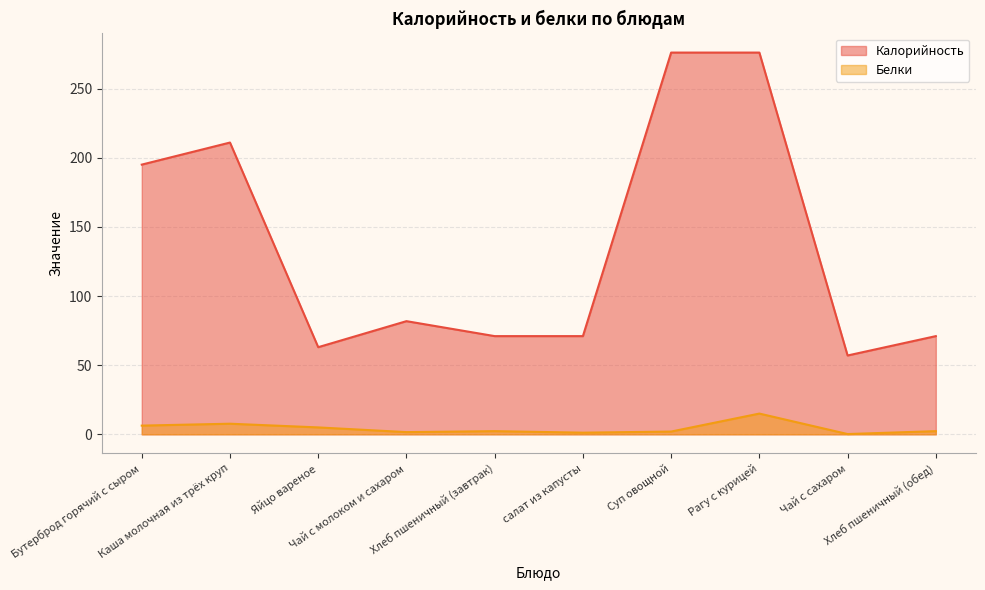

What is the label of the 1st point from the right?

Хлеб пшеничный (обед)